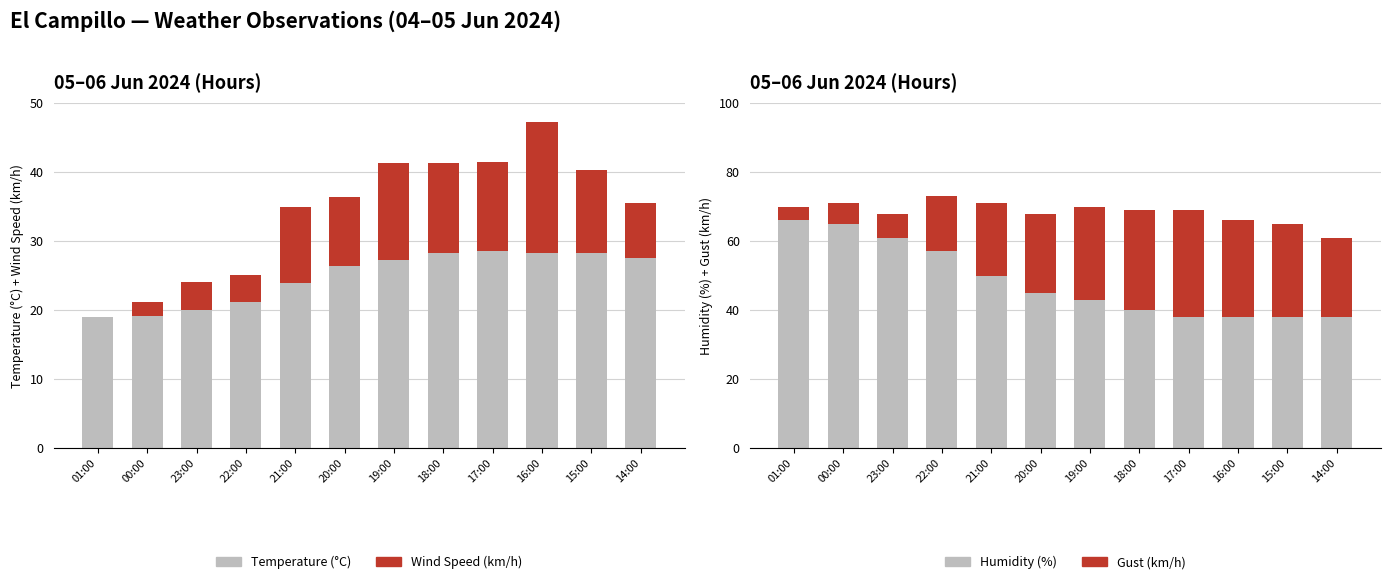

What are all the series names shown in the legend?

Temperature (°C), Wind Speed (km/h), Humidity (%), Gust (km/h)